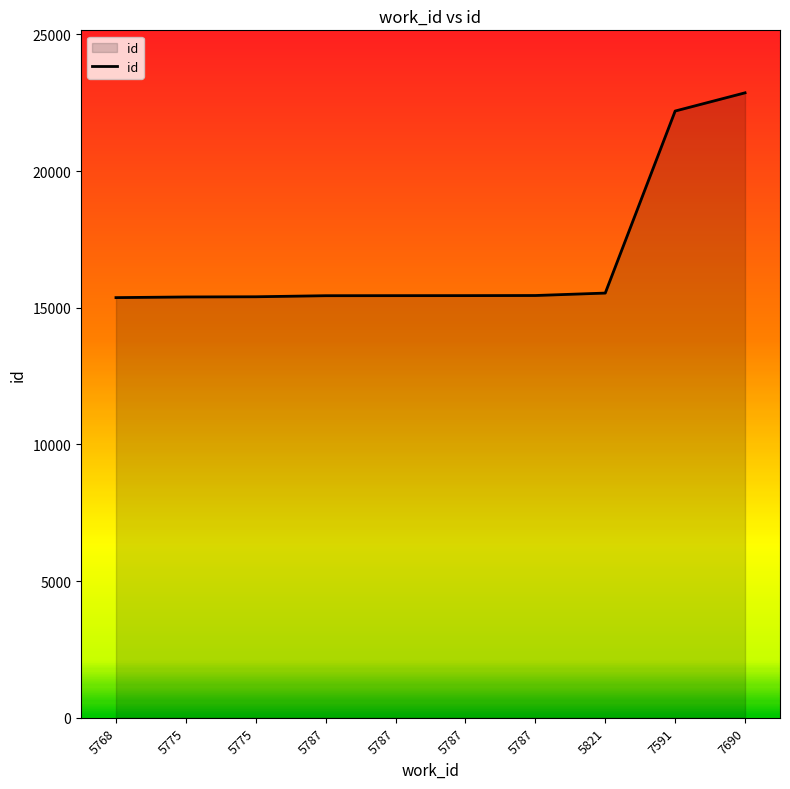

Which label corresponds to the largest value in the chart?

7690